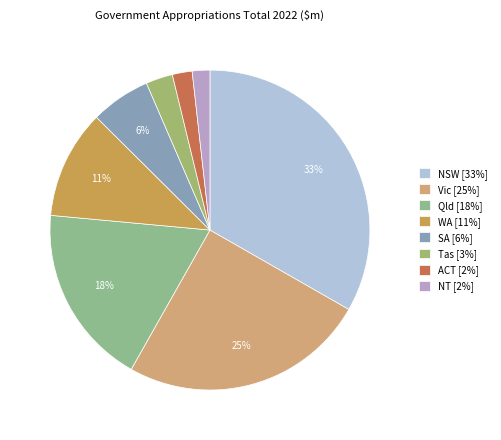

To the nearest percent, what is the average slice percentage?

12%